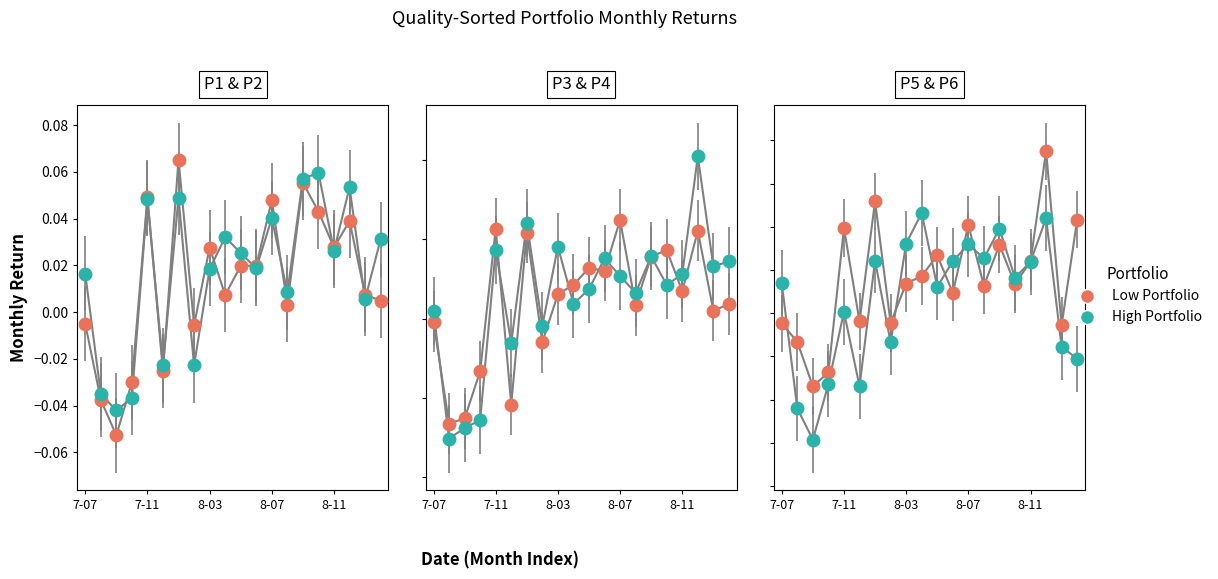

What is the total value across all series at 6?

0.1